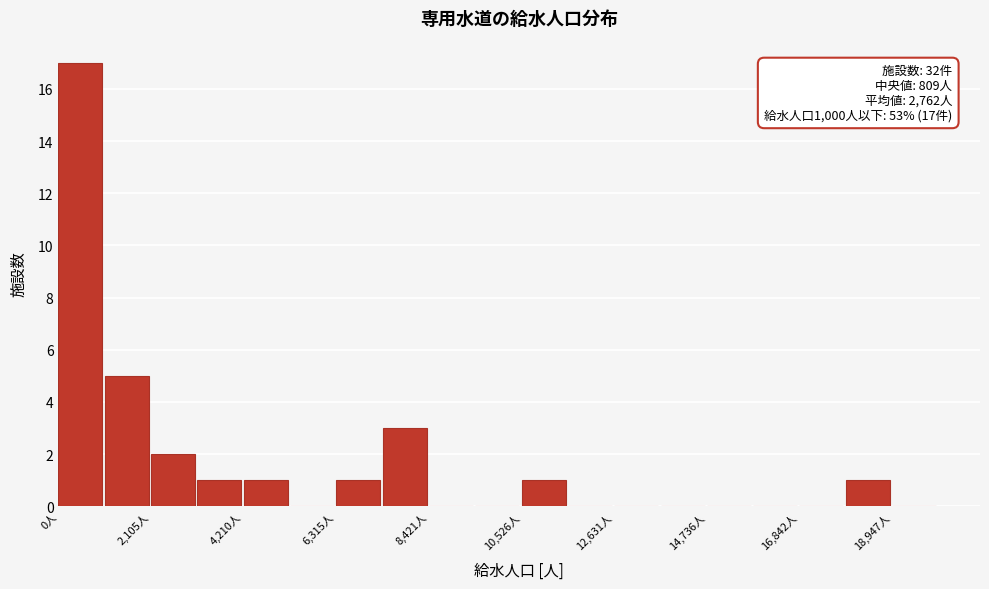

Read against the x-axis, roughly where is the centre of the tallest bar?

500